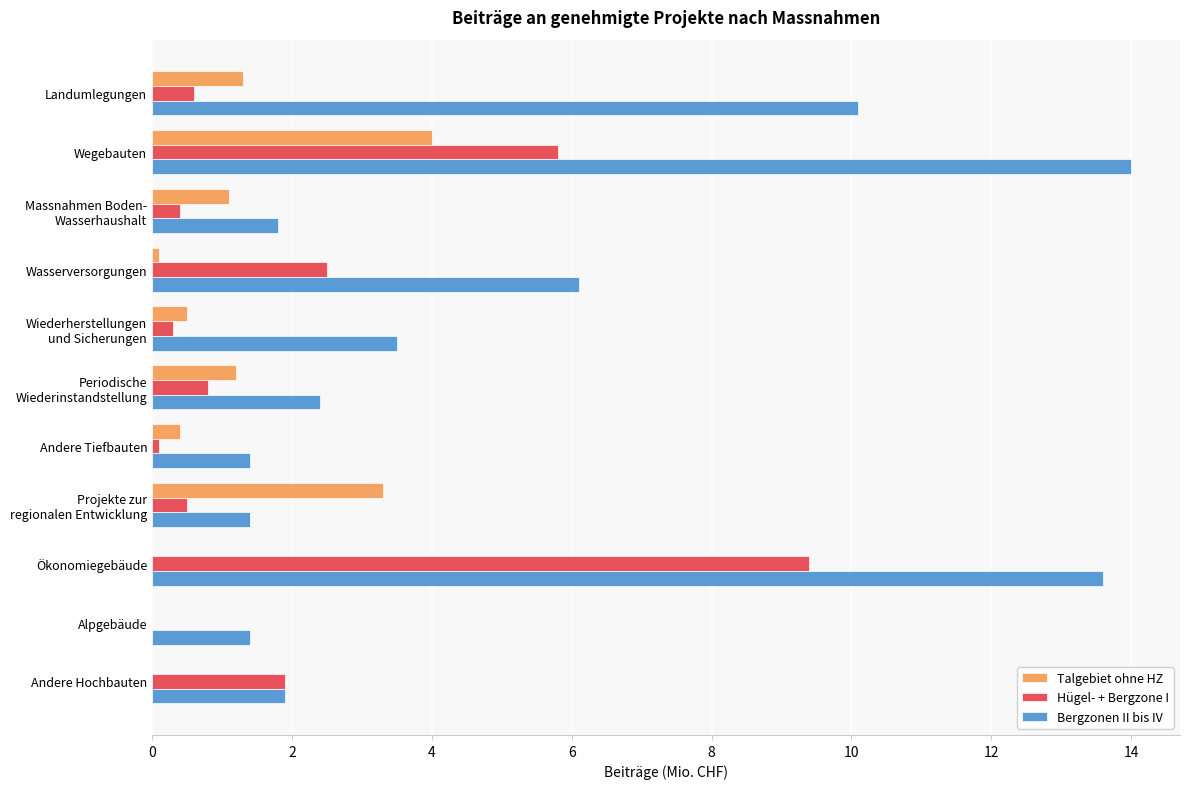

What is the maximum value shown in the chart?

14.0